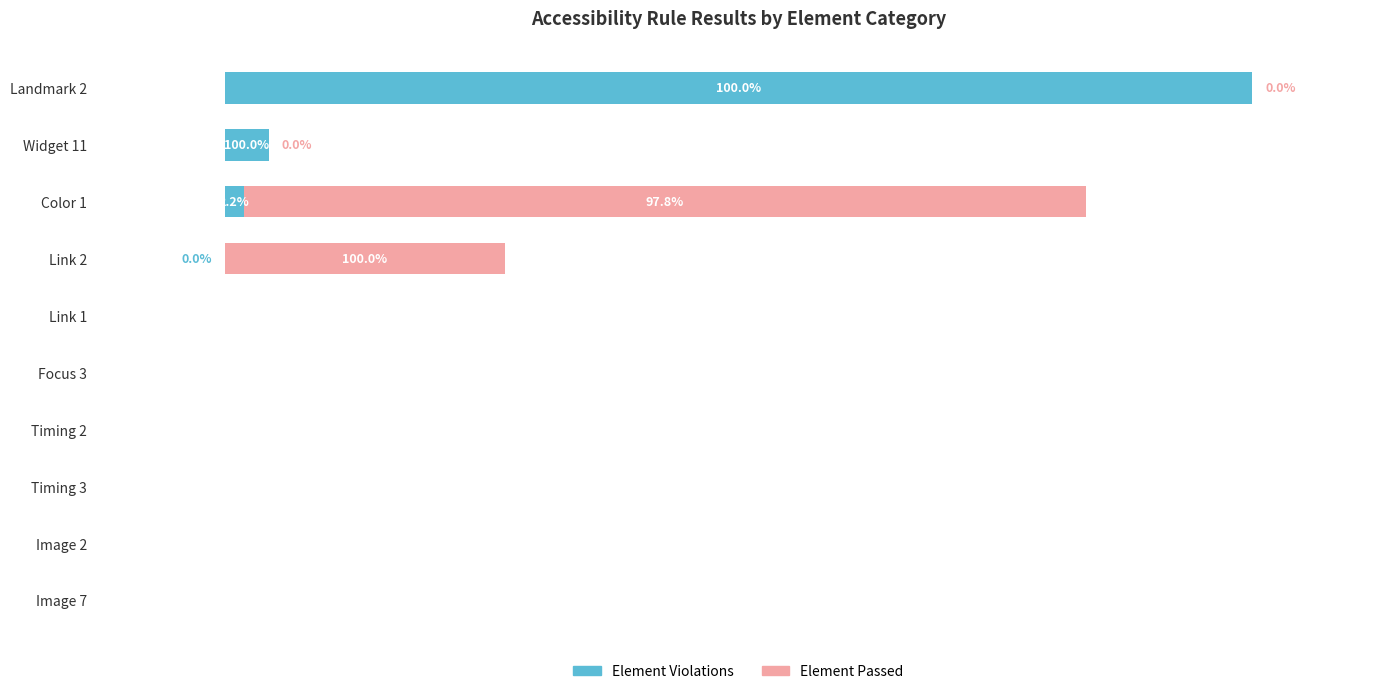

What are all the series names shown in the legend?

Element Violations, Element Passed